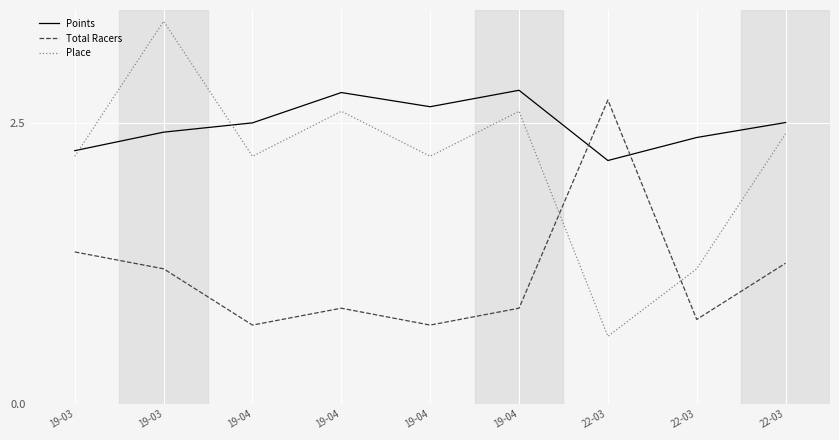

Reading left to right, list all the values displayed in this chart.

Points: 19-03=2.2	19-03=2.4	19-04=2.5	19-04=2.8	19-04=2.6	19-04=2.8	22-03=2.2	22-03=2.4	22-03=2.5
Total Racers: 19-03=1.4	19-03=1.2	19-04=0.7	19-04=0.8	19-04=0.7	19-04=0.8	22-03=2.7	22-03=0.8	22-03=1.2
Place: 19-03=2.2	19-03=3.4	19-04=2.2	19-04=2.6	19-04=2.2	19-04=2.6	22-03=0.6	22-03=1.2	22-03=2.4